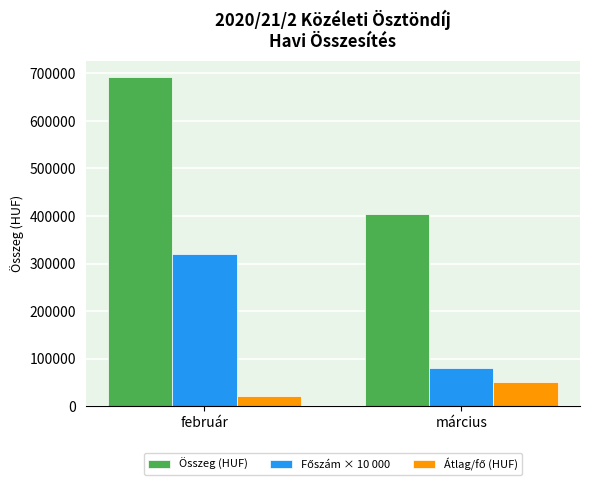

What is the sum of the Összeg (HUF) values at február and március?

1097000